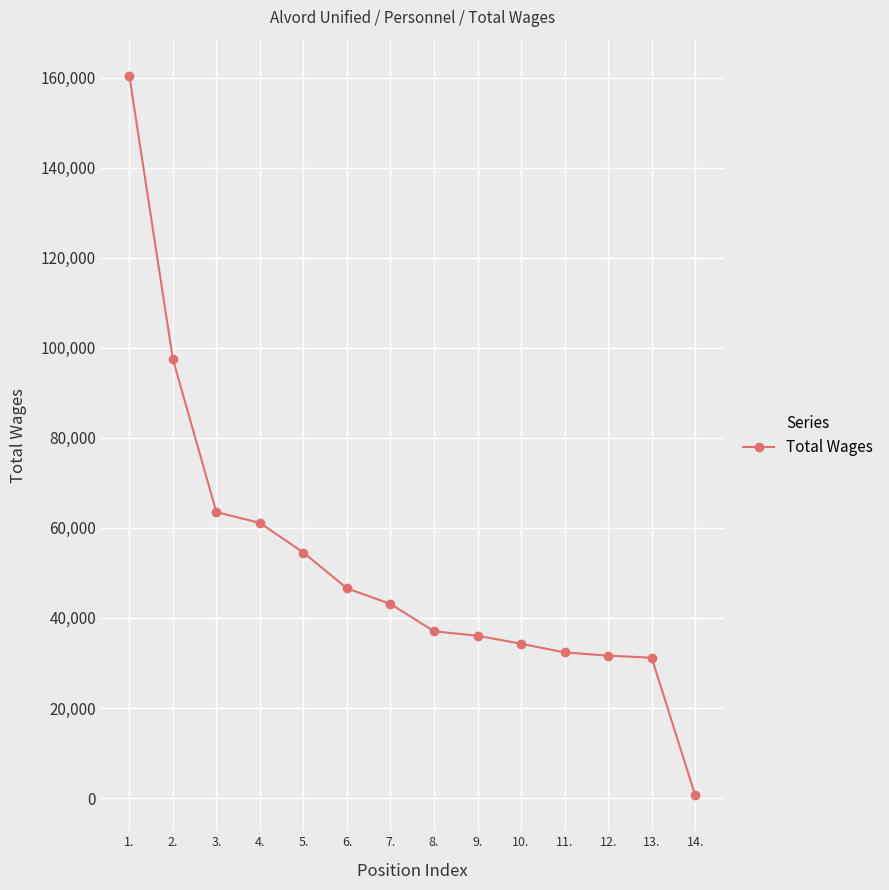

What is the difference between the maximum and minimum values?

159803